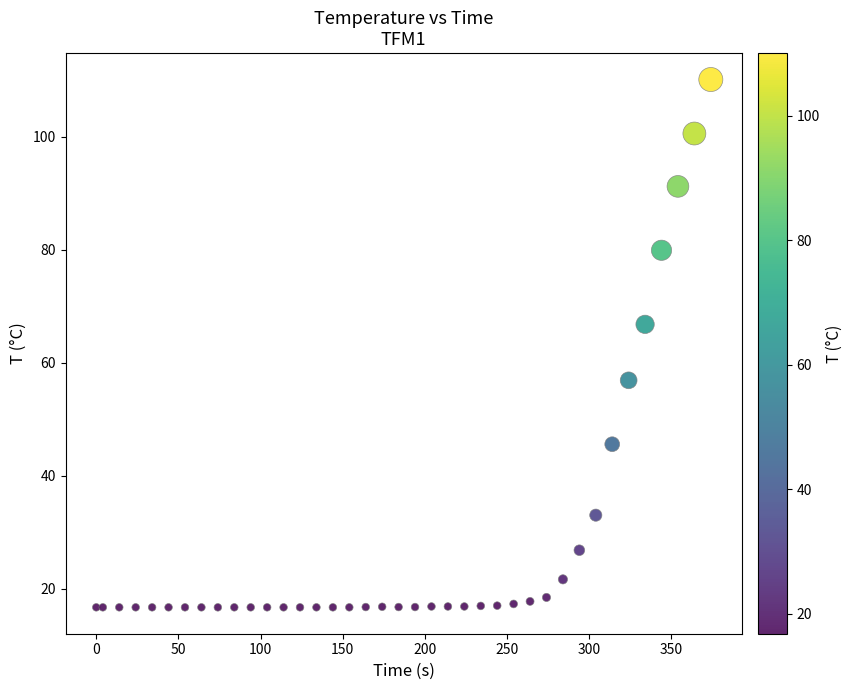

What Y value in the scatter plot is closest to 63?

66.8